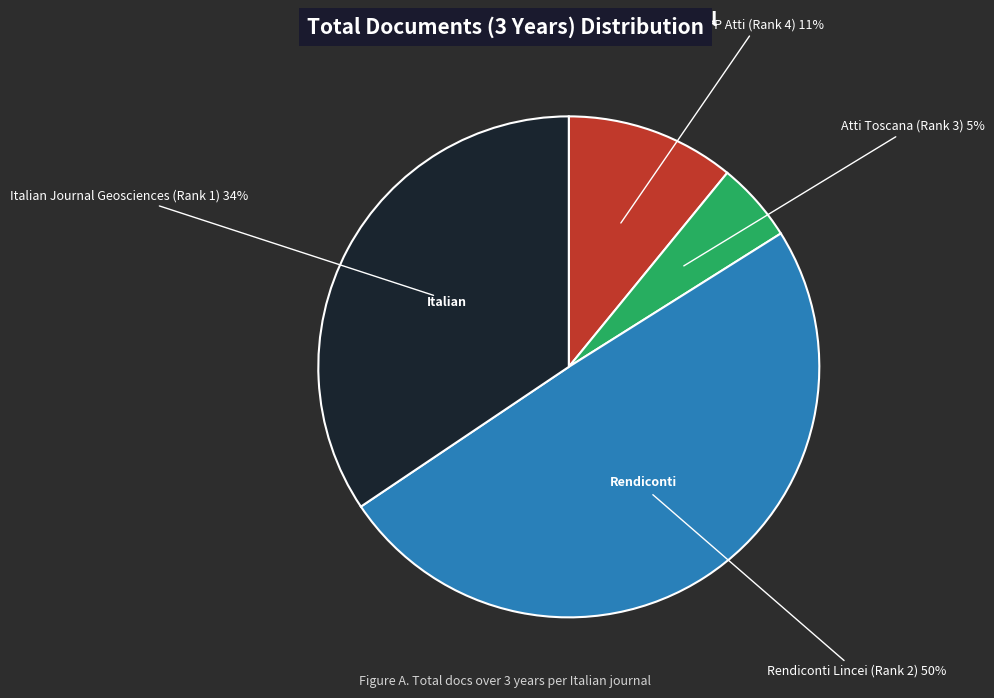

Is there any slice that represents more than half of the pie?

No